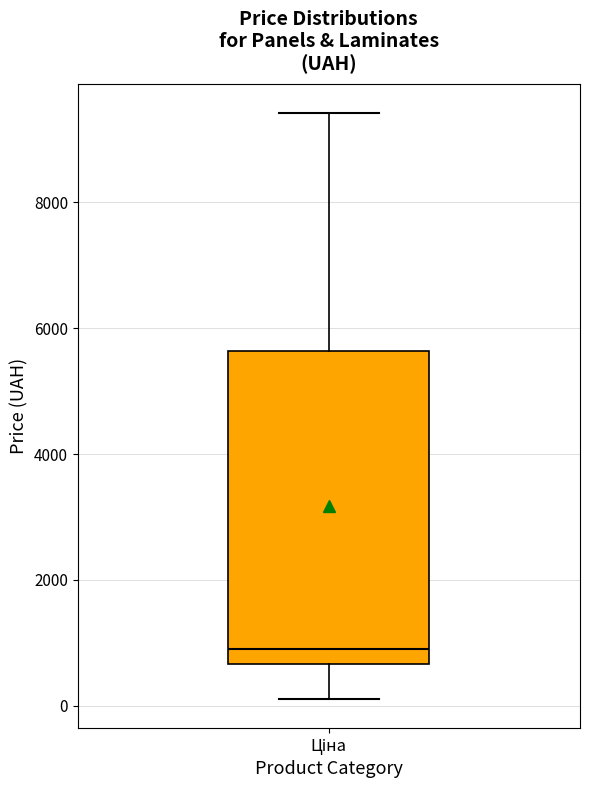

Where does the median line of the box for Ціна sit on the y-axis? The values are not printed on the chart, so give them approximately, as read against the axis.

800